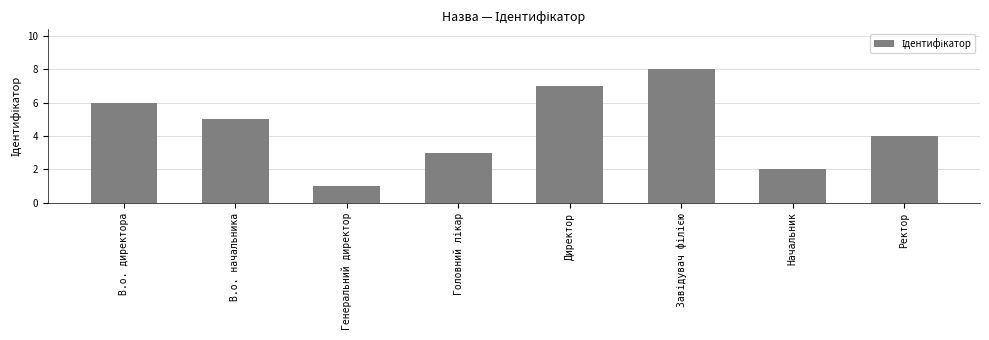

The value at Генеральний директор is 2. True or false?

False